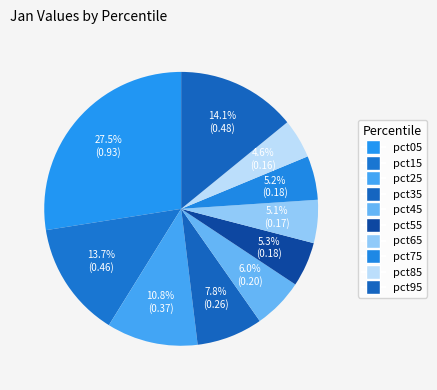

To the nearest percent, what is the average slice percentage?

10%